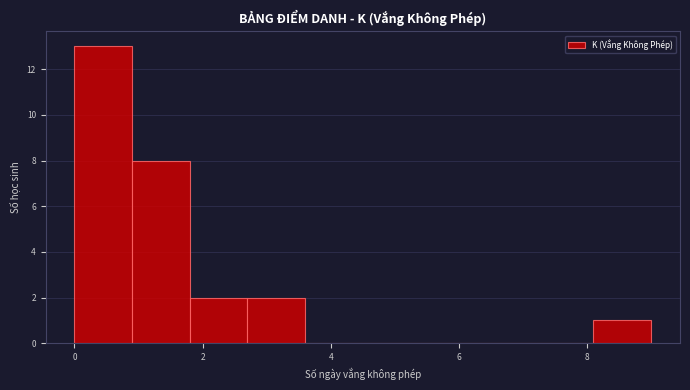

Reading left to right, list every bar in this chart as the range it spans on the x-axis followed by its height. Neither the bar edges nor the heights are printed on the chart, so give them approximately, as read against the axes.

0.0 to 0.9: 13
0.9 to 1.8: 8
1.8 to 2.7: 2
2.7 to 3.6: 2
3.6 to 4.5: 0
4.5 to 5.4: 0
5.4 to 6.3: 0
6.3 to 7.2: 0
7.2 to 8.1: 0
8.1 to 9.0: 1